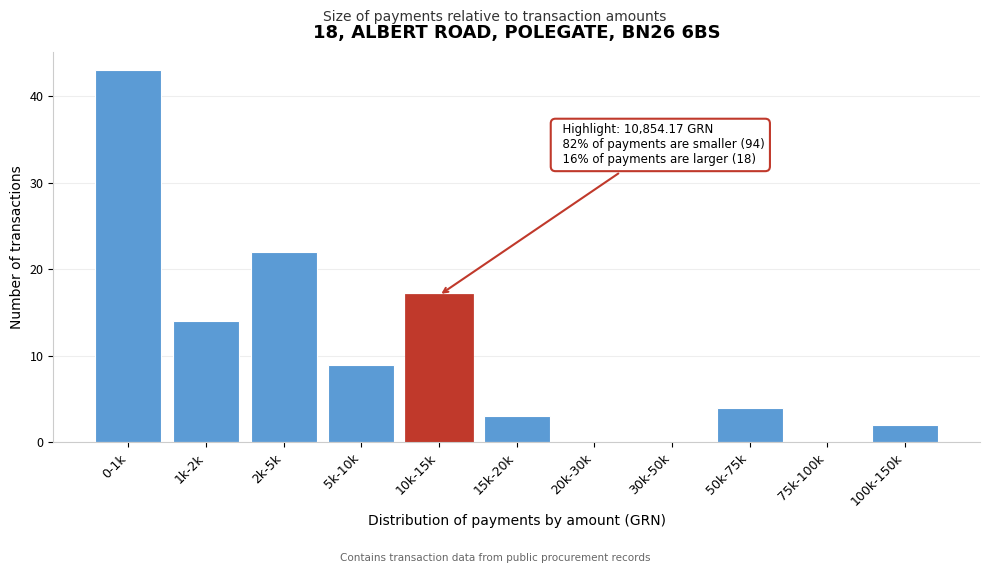

Reading left to right, list all the values displayed in this chart.

0-1k=43	1k-2k=14	2k-5k=22	5k-10k=9	10k-15k=17	15k-20k=3	20k-30k=0	30k-50k=0	50k-75k=4	75k-100k=0	100k-150k=2